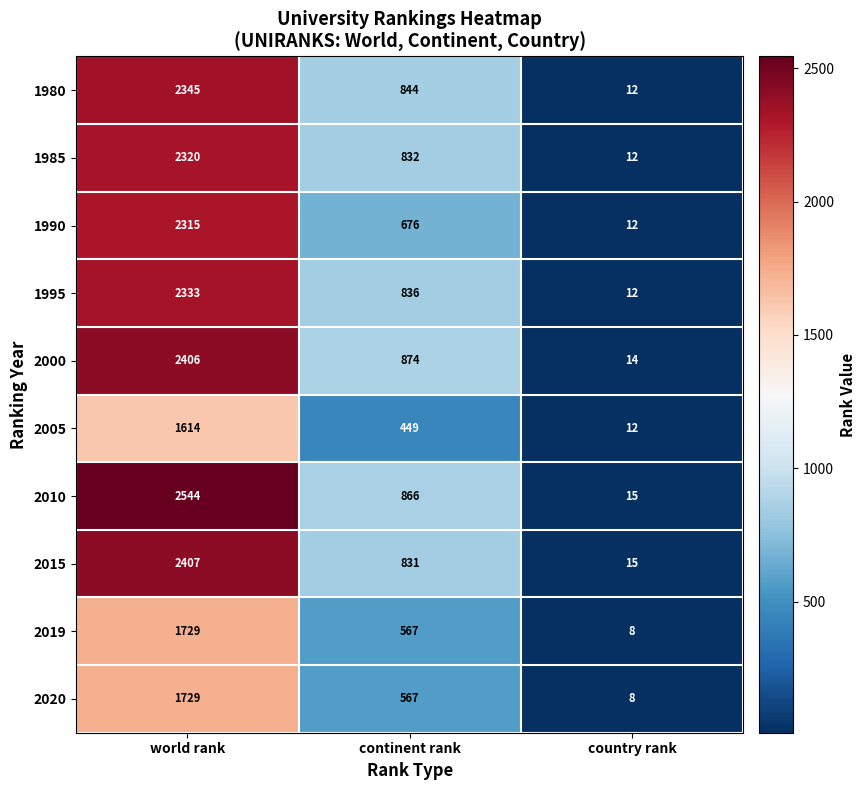

At which label is 2010 closest to 1279?

continent rank